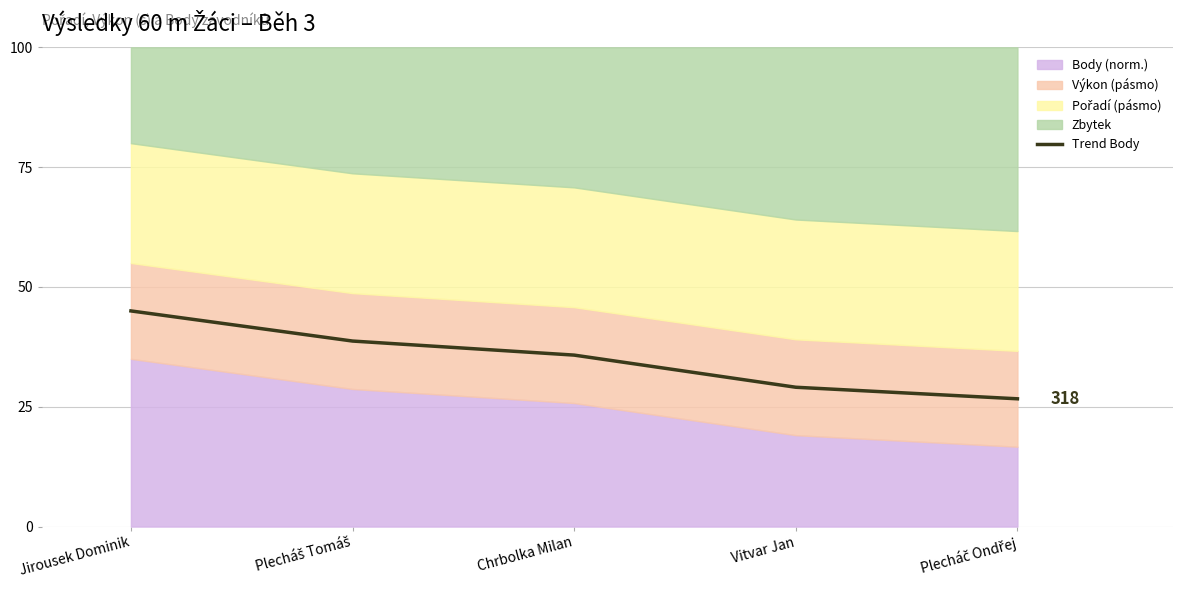

Where is the data nearest to the value 35?

Chrbolka Milan